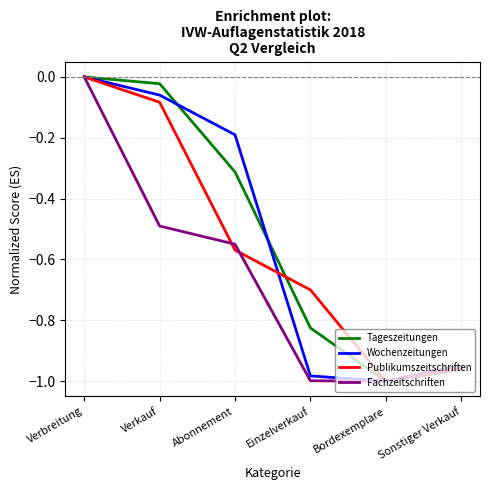

Is the value of Fachzeitschriften at Bordexemplare greater than the value of Tageszeitungen at Abonnement?

No